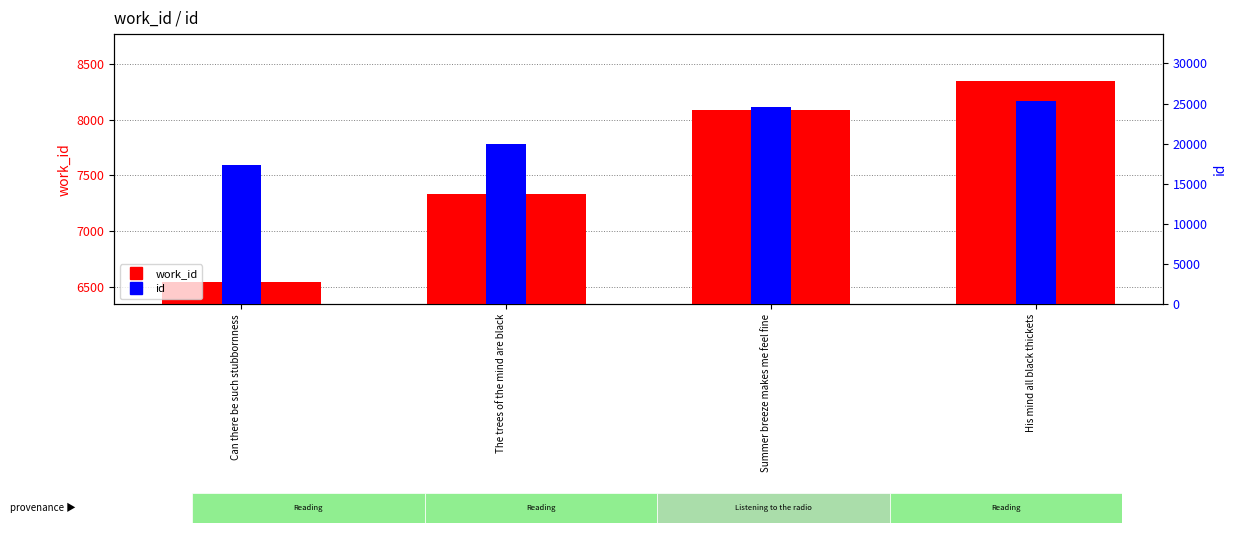

Rank the series by their maximum value, from highest to lowest.

id, work_id